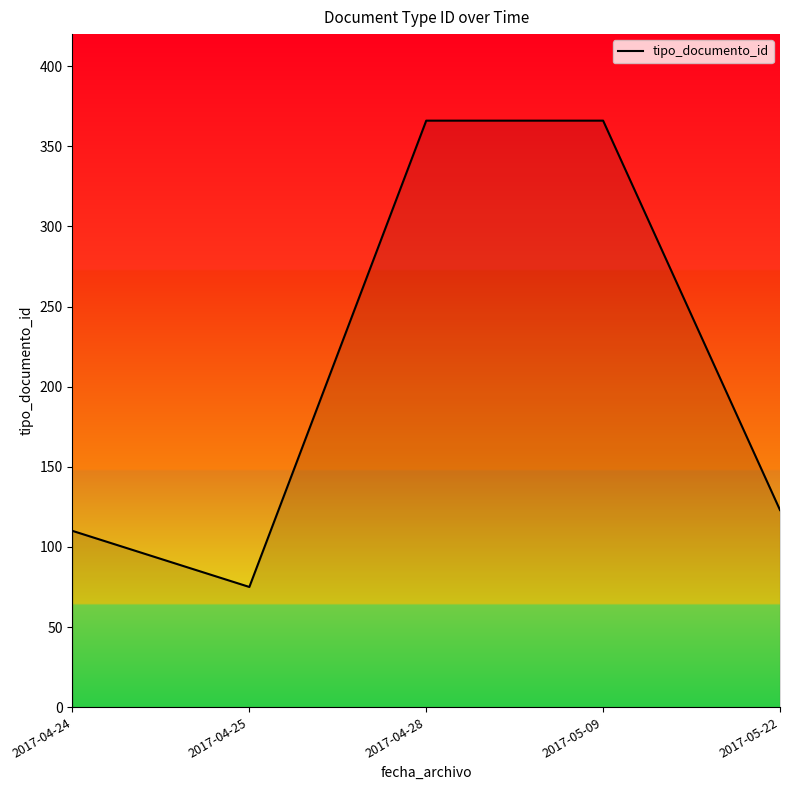

Is it true that the value at 2017-04-25 is 117?

False